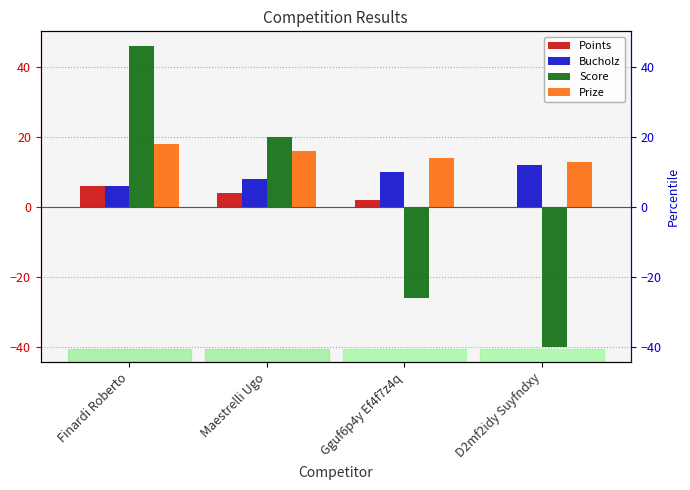

What is the maximum value for Score?

46